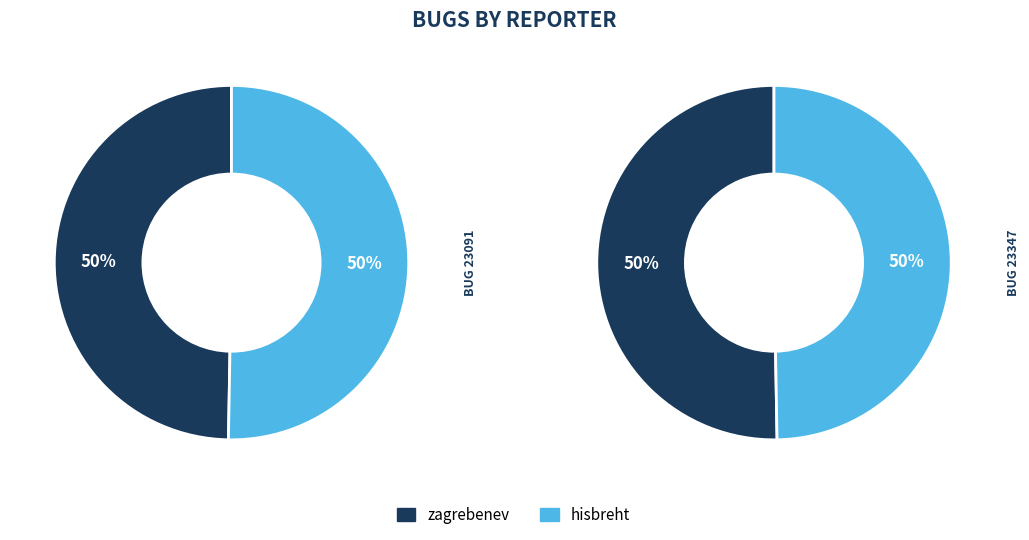

To the nearest percent, what is the average slice percentage?

50%